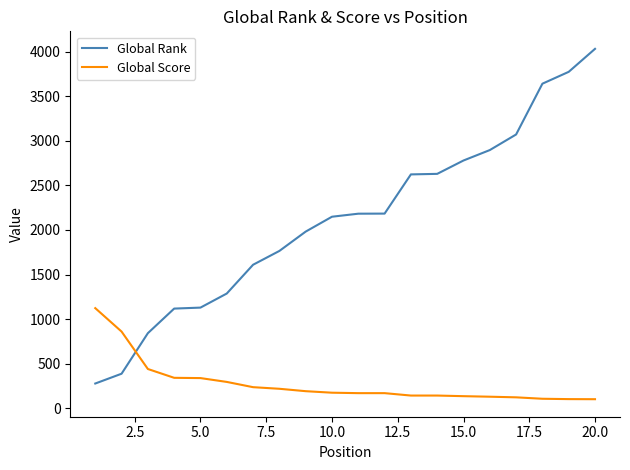

After their last crossing, which series has the higher values: Global Score or Global Rank?

Global Rank